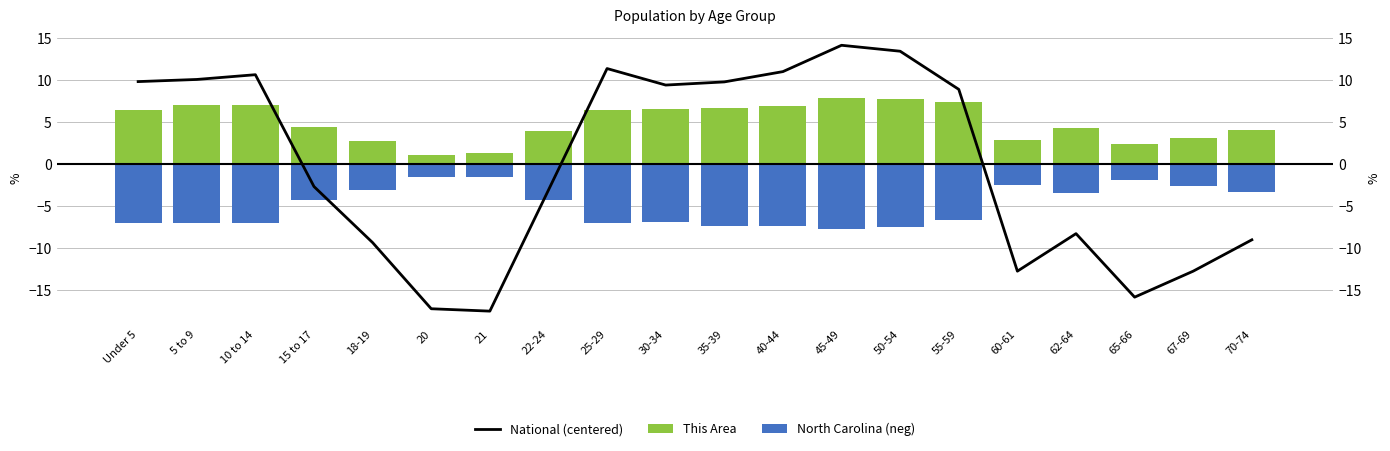

How many data points in National (centered) are less than 8?

10